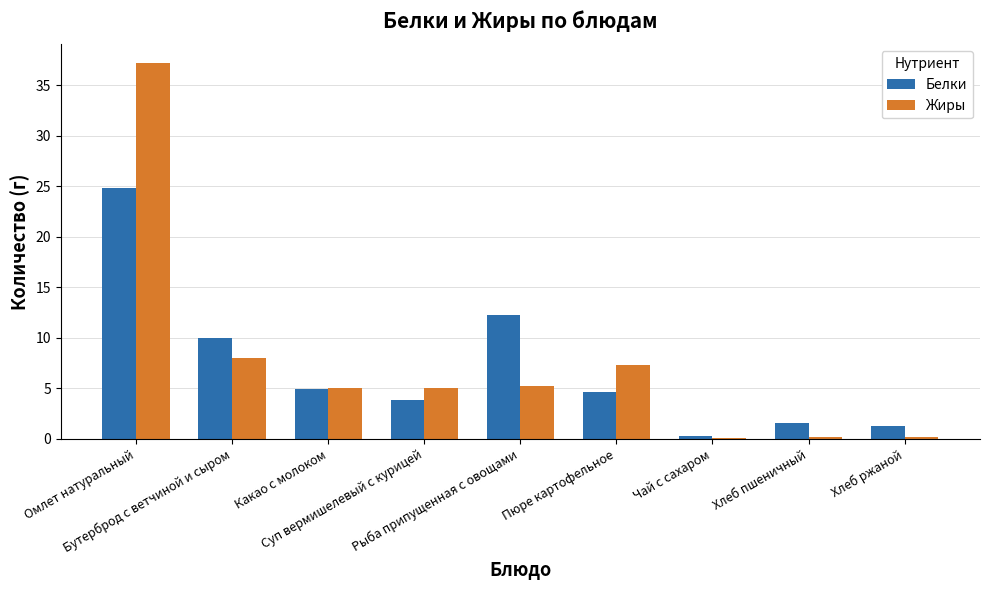

What is the difference between the Белки values at Хлеб ржаной and Пюре картофельное?

3.3